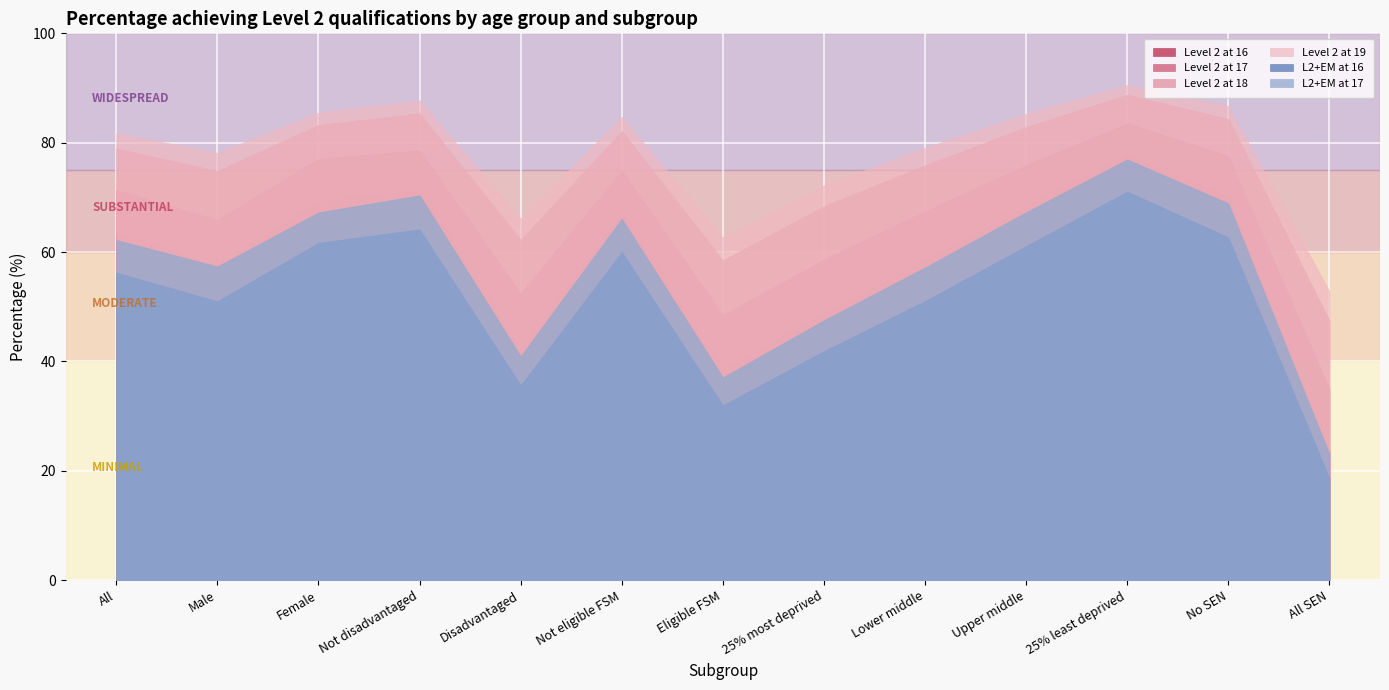

Which series has the widest spread of values?

Level 2 at 16